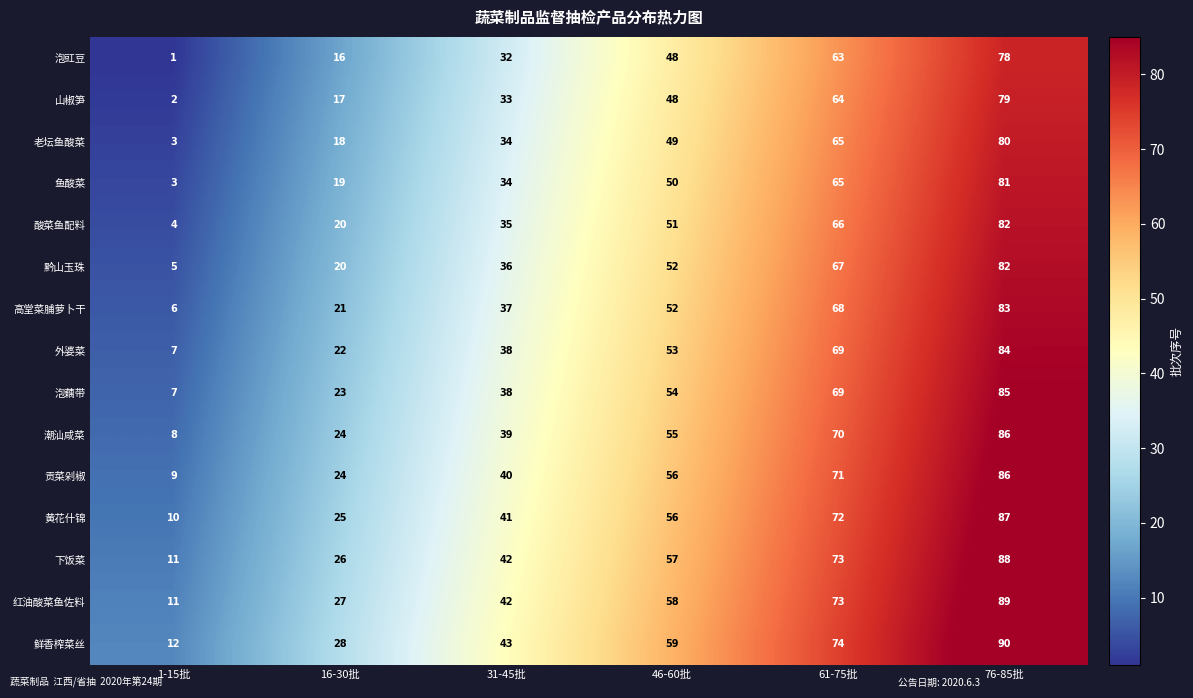

List the labels in order of 黄花什锦 value, largest first.

76-85批, 61-75批, 46-60批, 31-45批, 16-30批, 1-15批